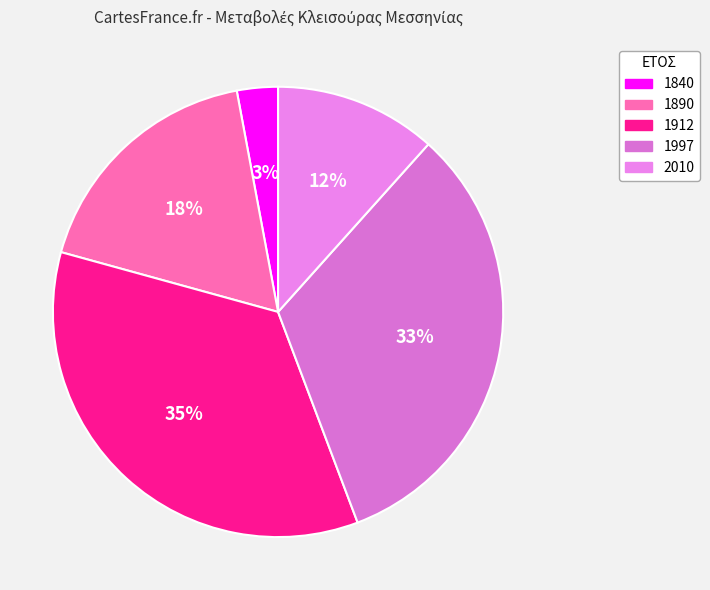

What percentage is the 1890 slice, to the nearest percent?

18%